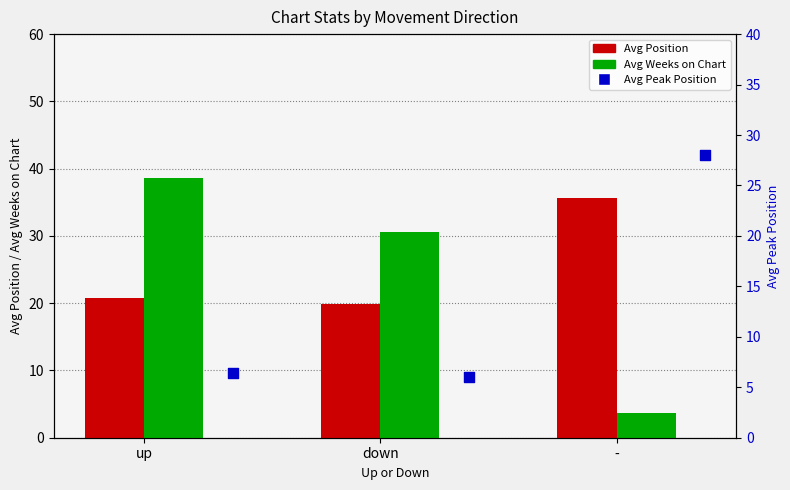

At how many categories does at least one series exceed 24?

3